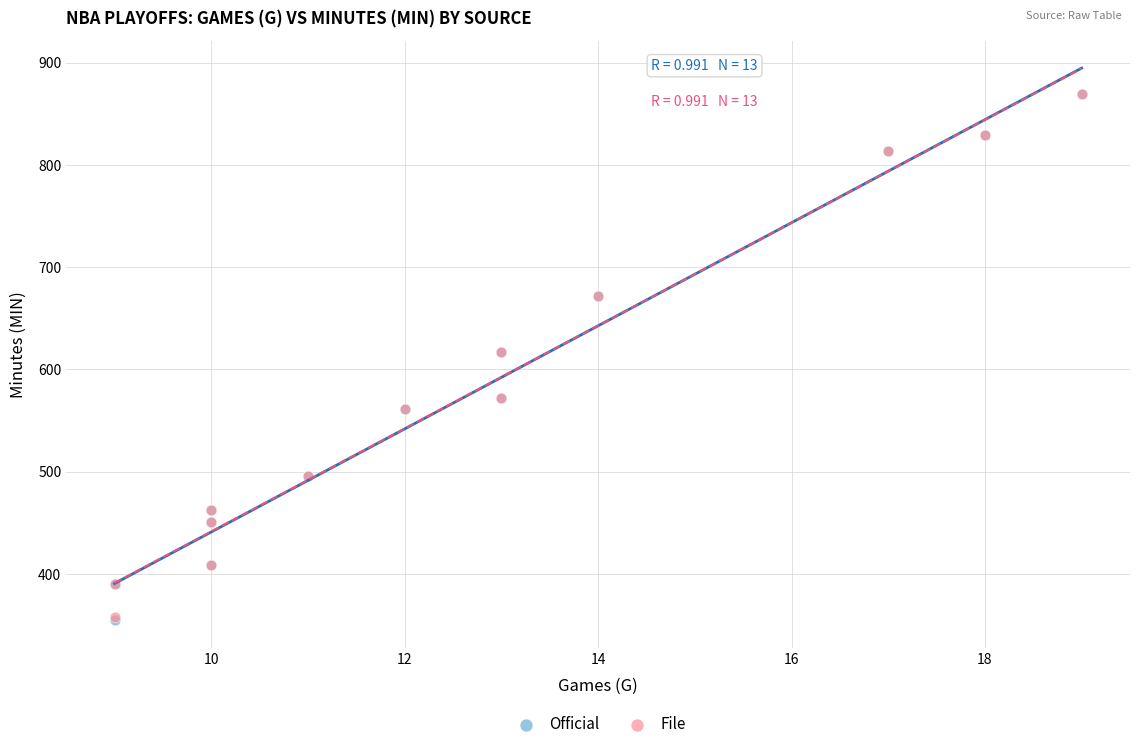

Which series has the largest Y range (max minus min)?

Official